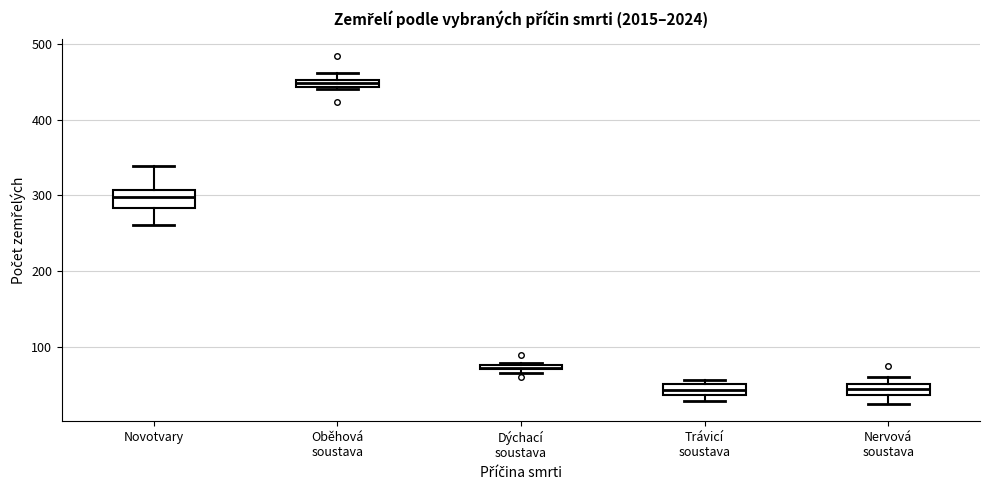

Where does the upper whisker of the box for Novotvary end on the y-axis? The values are not printed on the chart, so give them approximately, as read against the axis.

340